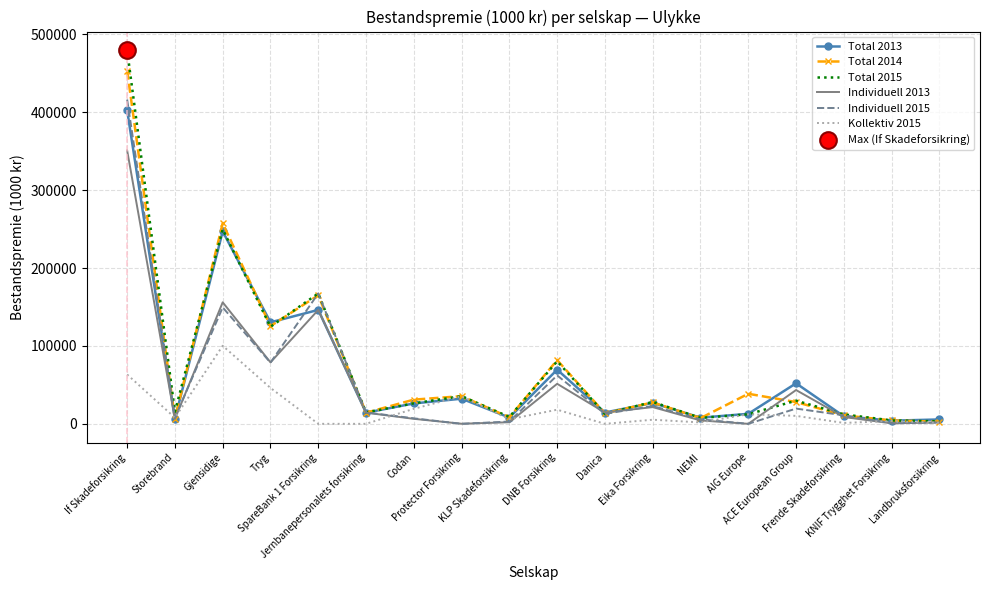

What is the average value of the Total 2014 series?

72881